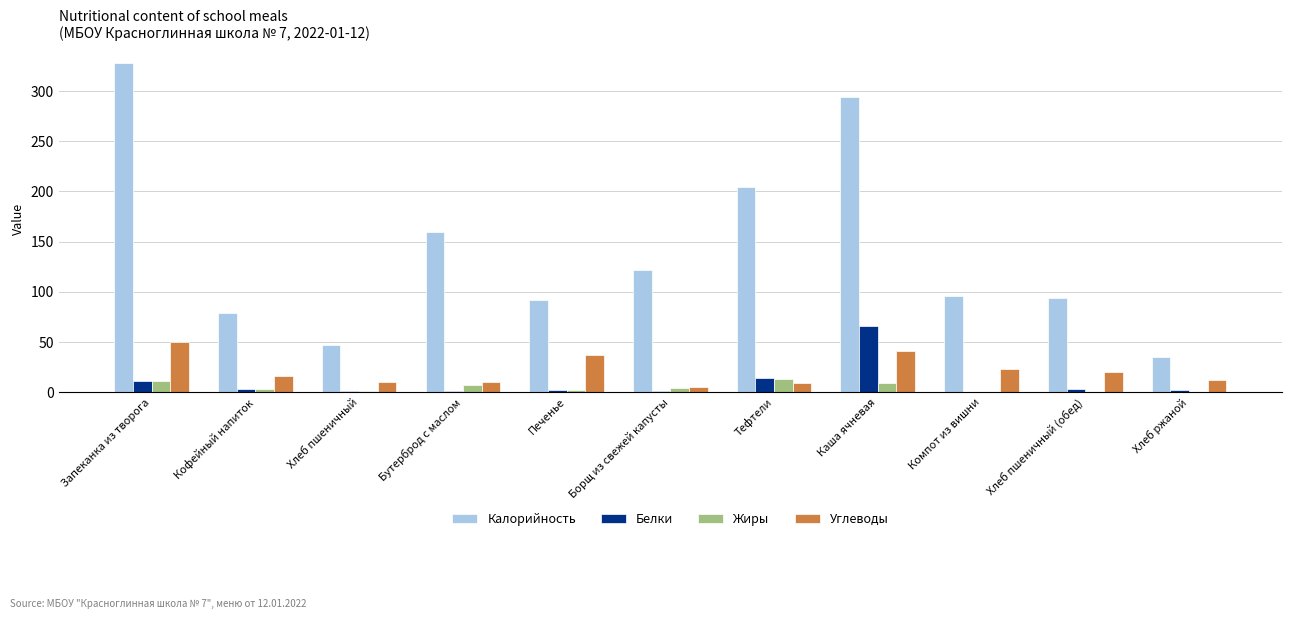

Are the bars grouped side by side (vs. stacked)?

Yes